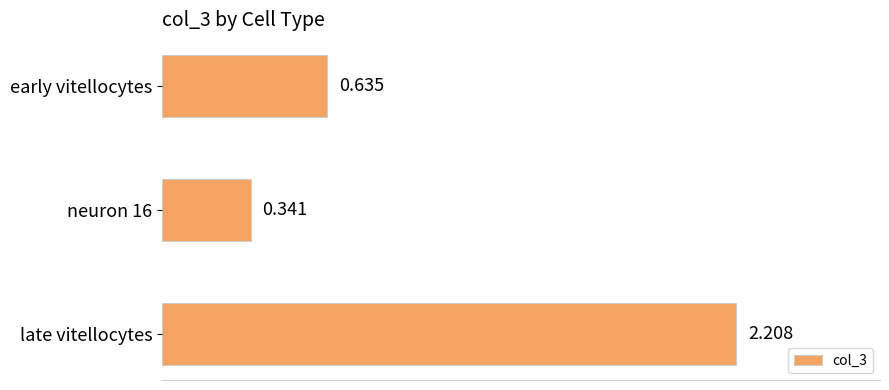

Which has a higher value, late vitellocytes or early vitellocytes?

late vitellocytes